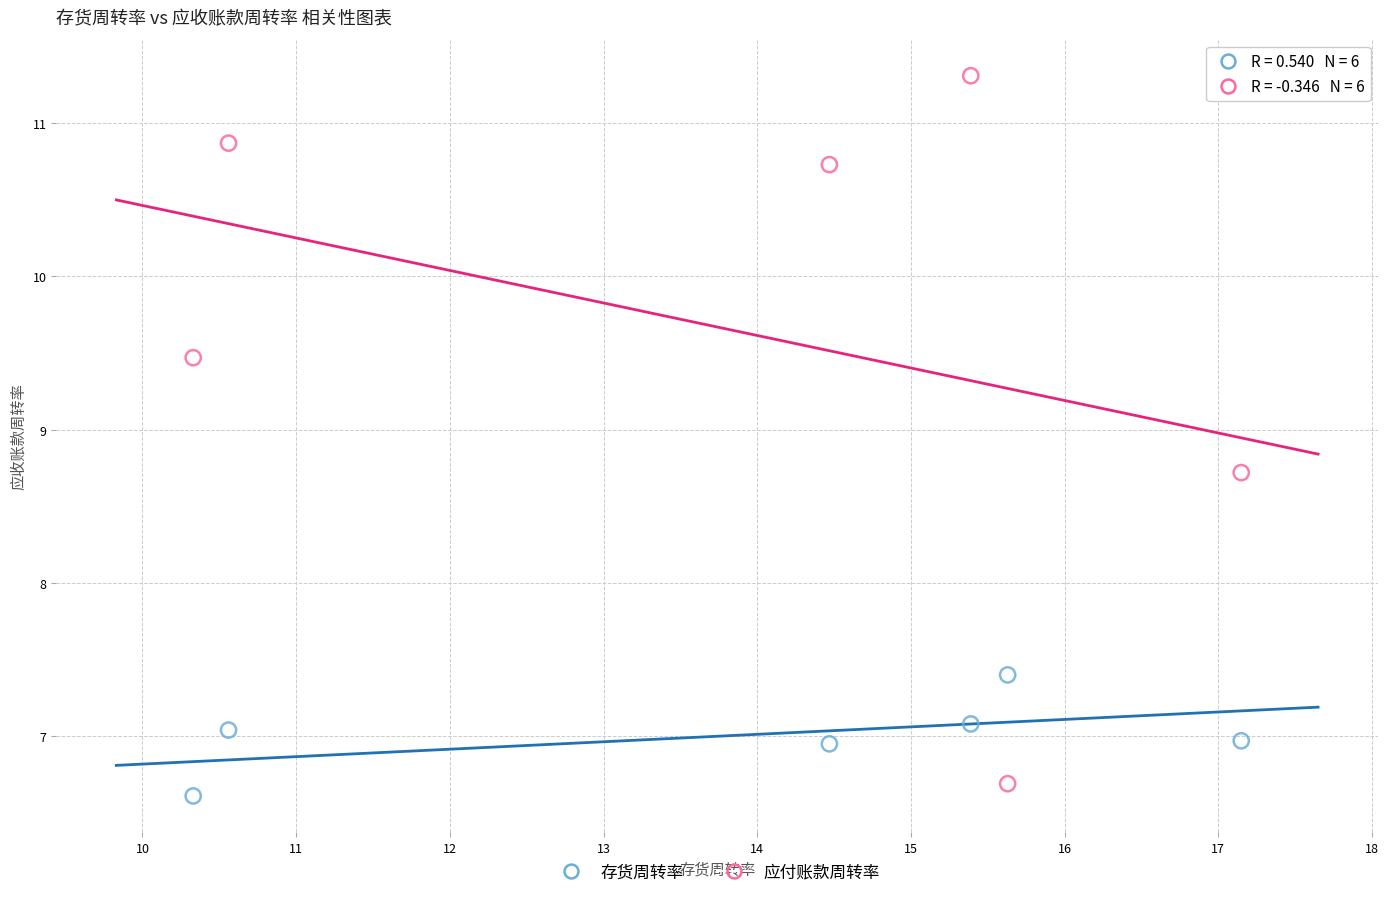

Which series contains the lowest Y value?

存货周转率